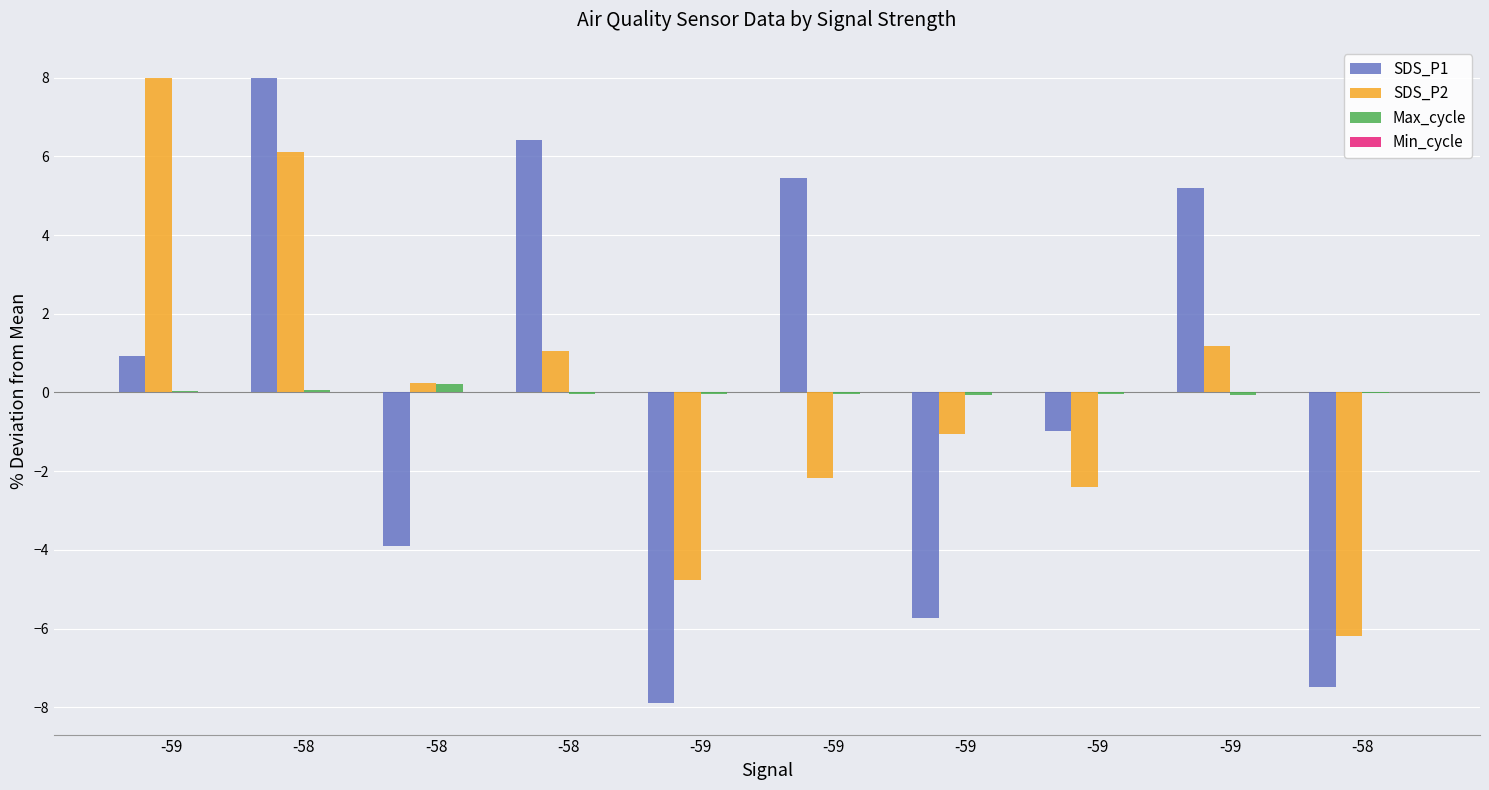

How many groups of bars are there?

10